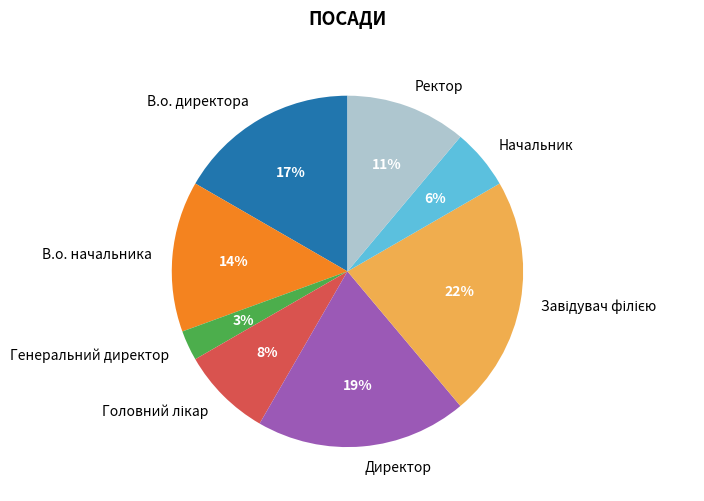

Which slice is the smallest?

Генеральний директор